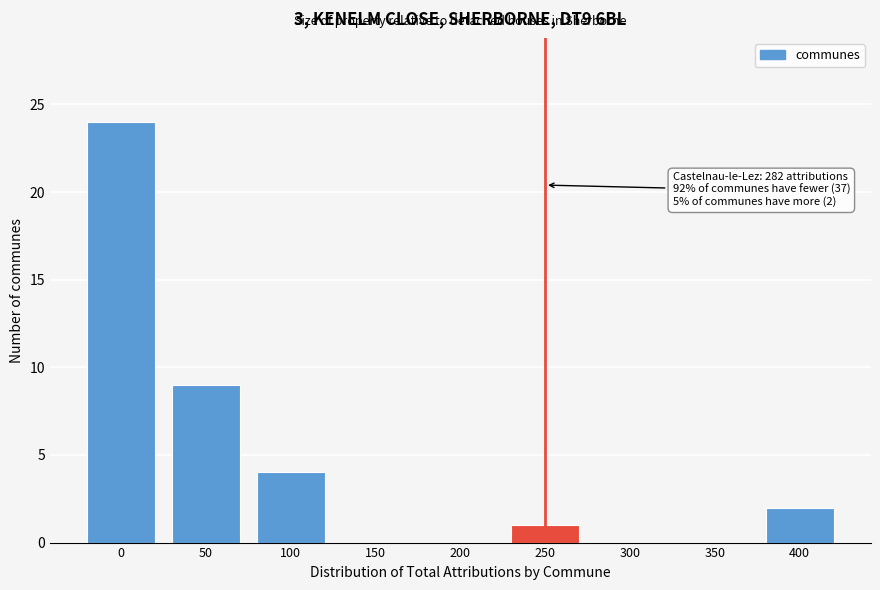

Reading left to right, list all the values displayed in this chart.

0=24	50=9	100=4	150=0	200=0	250=1	300=0	350=0	400=2